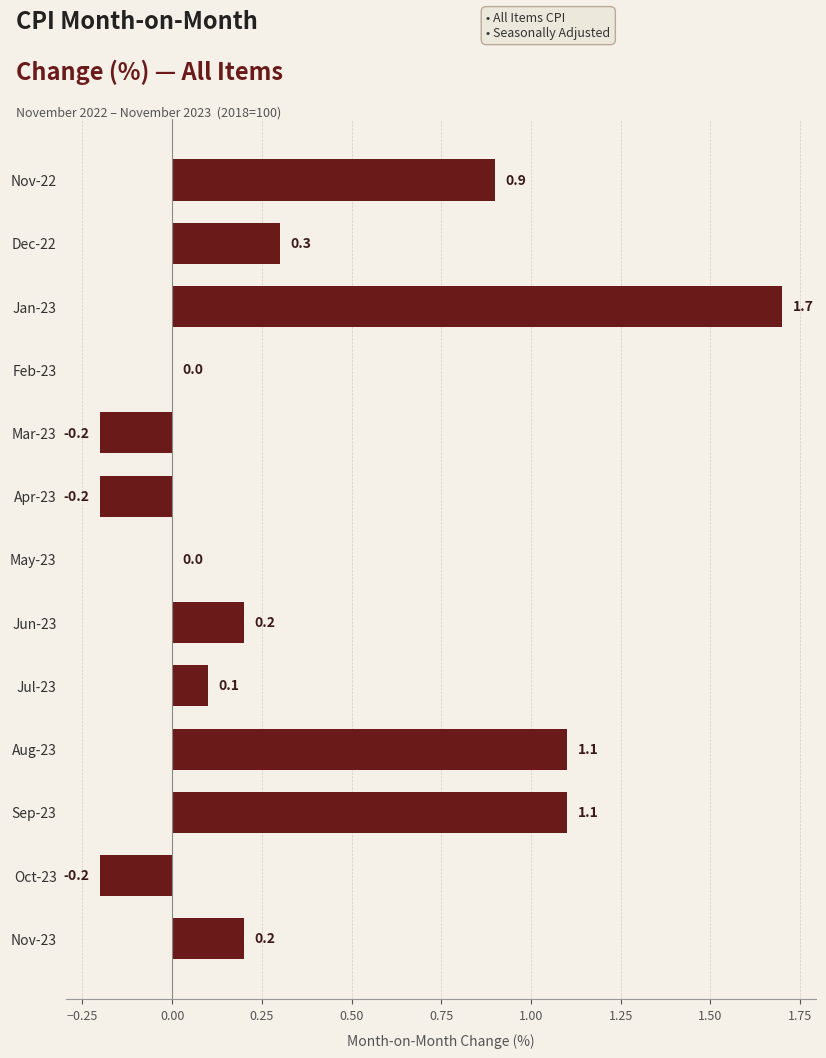

The chart shows a value of -0.2 at Oct-23. True or false?

True